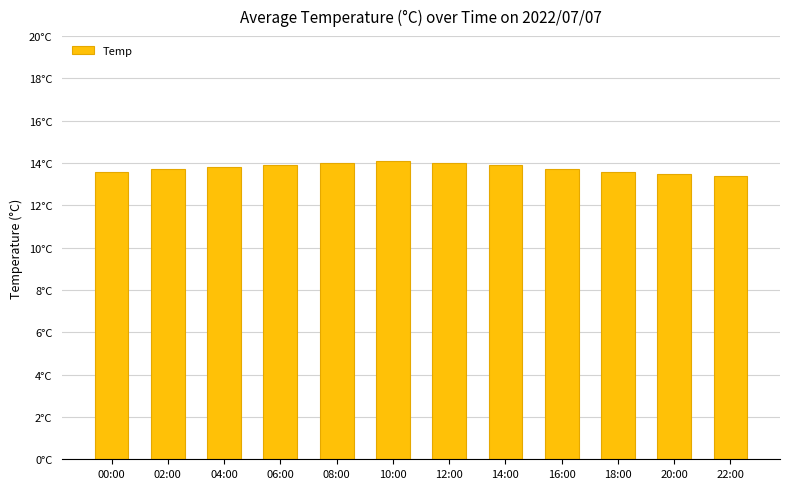

Does the chart contain any negative values?

No